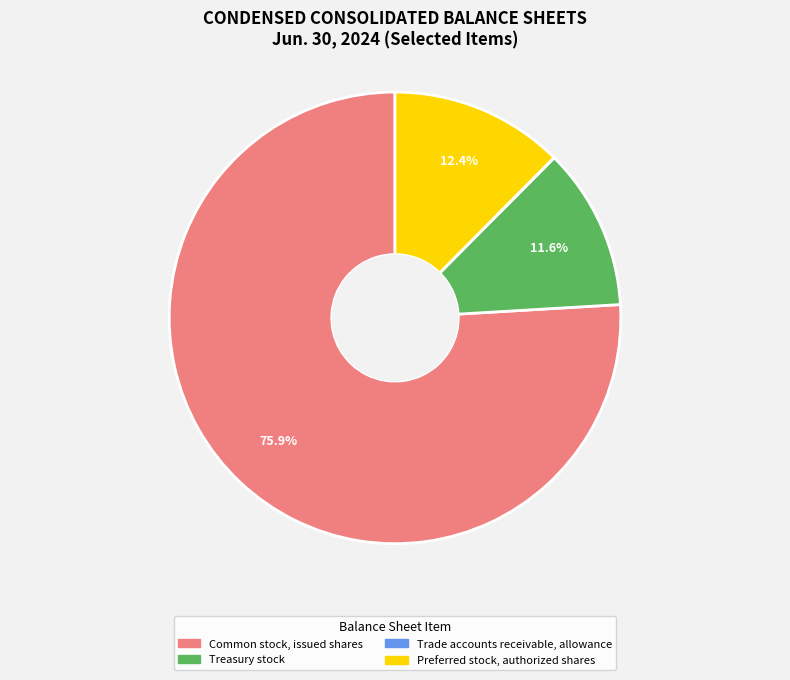

True or false: Preferred stock, authorized shares accounts for 12% of the total.

True